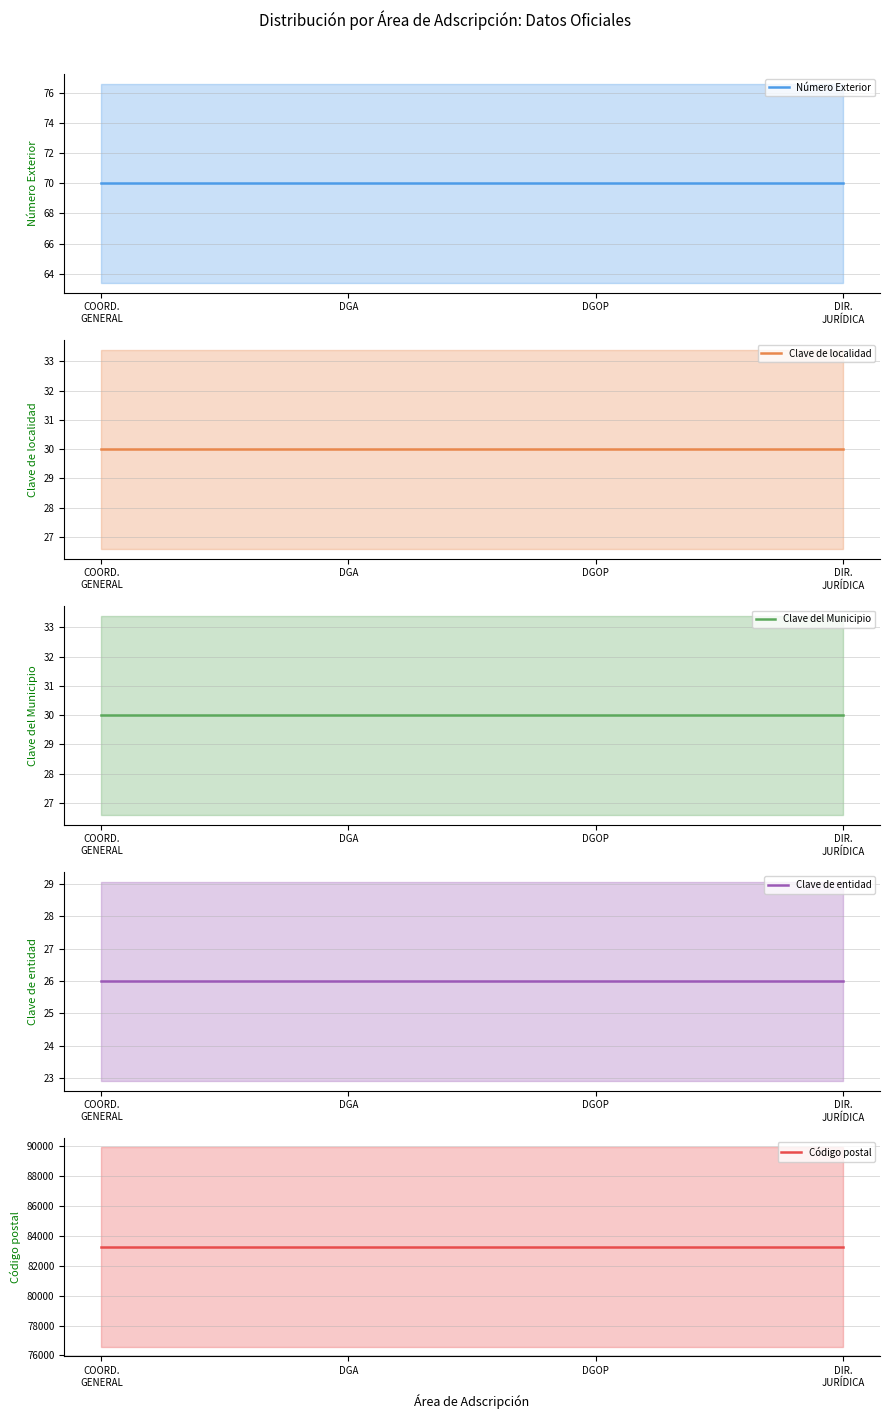

Which series has the widest spread of values?

Número Exterior